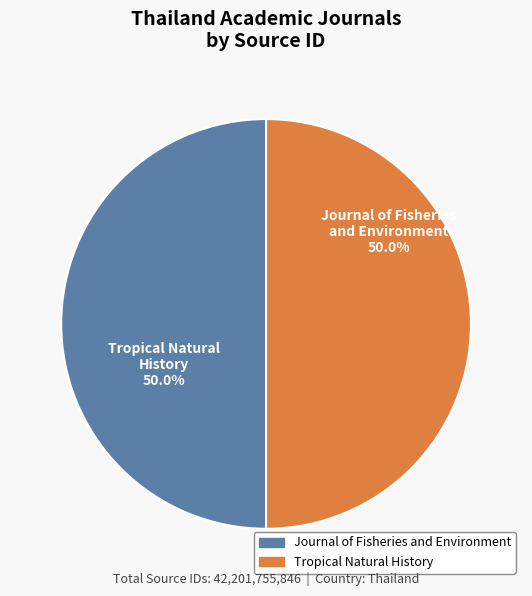

Do Tropical Natural History and Journal of Fisheries and Environment together represent more than half of the pie?

Yes